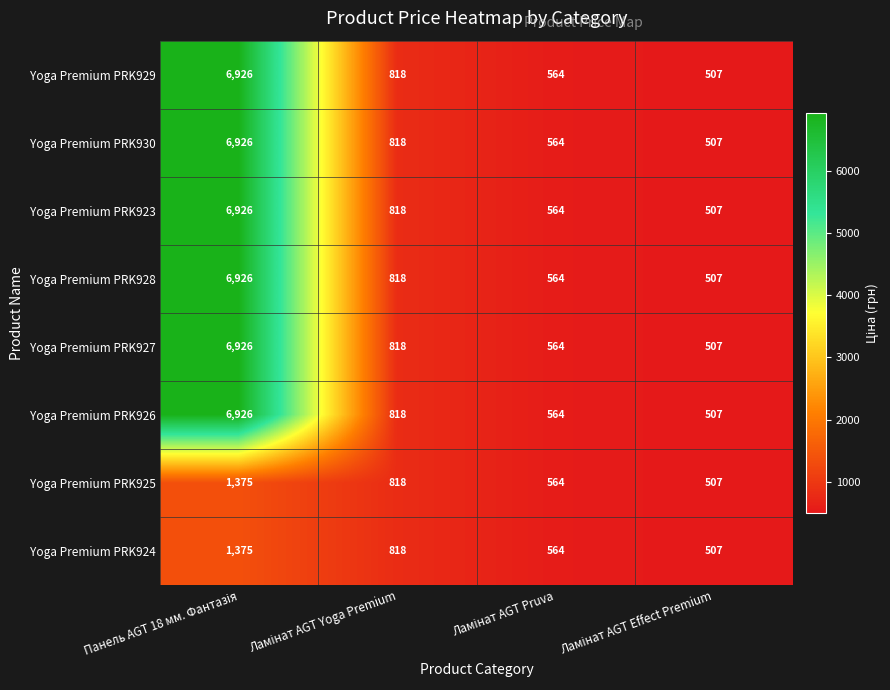

How many values in the Yoga Premium PRK925 series are below 818?

2